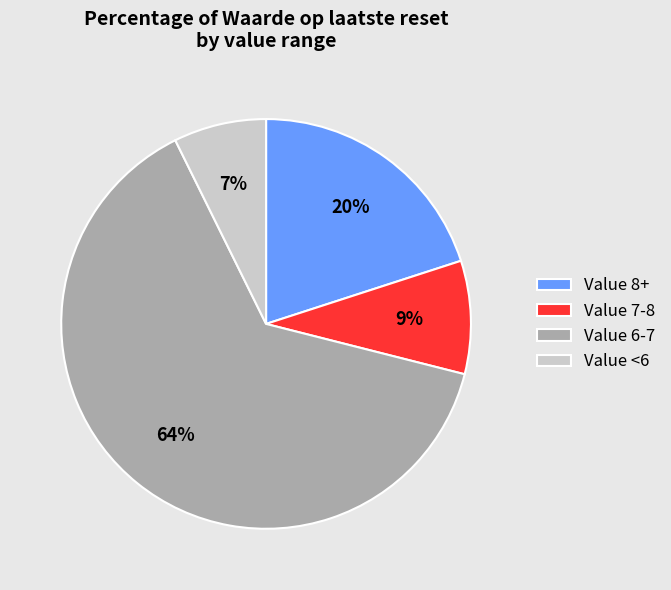

To the nearest percent, what portion does Value <6 represent?

7%